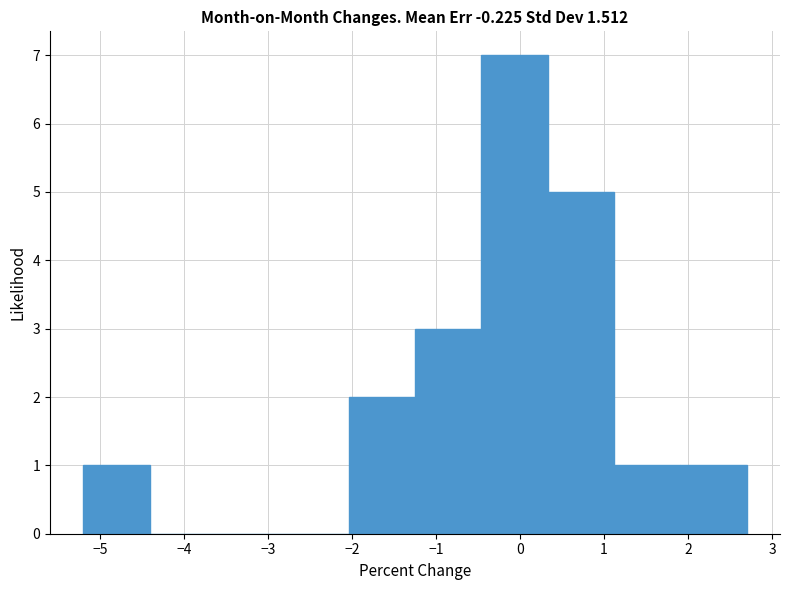

Reading left to right, list every bar in this chart as the range it spans on the x-axis followed by its height. Neither the bar edges nor the heights are printed on the chart, so give them approximately, as read against the axes.

-5.20 to -4.41: 1
-4.41 to -3.62: 0
-3.62 to -2.83: 0
-2.83 to -2.04: 0
-2.04 to -1.25: 2
-1.25 to -0.46: 3
-0.46 to 0.33: 7
0.33 to 1.12: 5
1.12 to 1.91: 1
1.91 to 2.70: 1